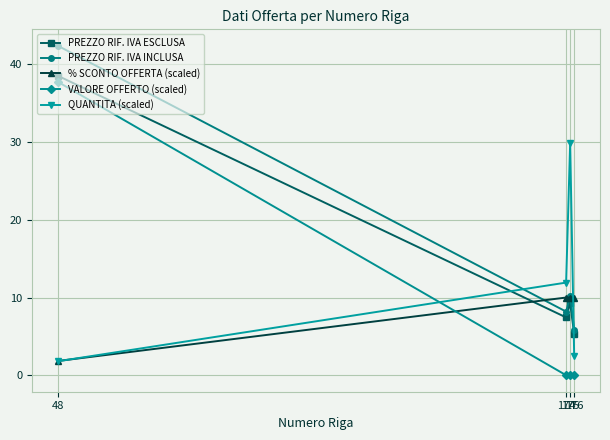

What is the sum of all VALORE OFFERTO (scaled) values?

37.8